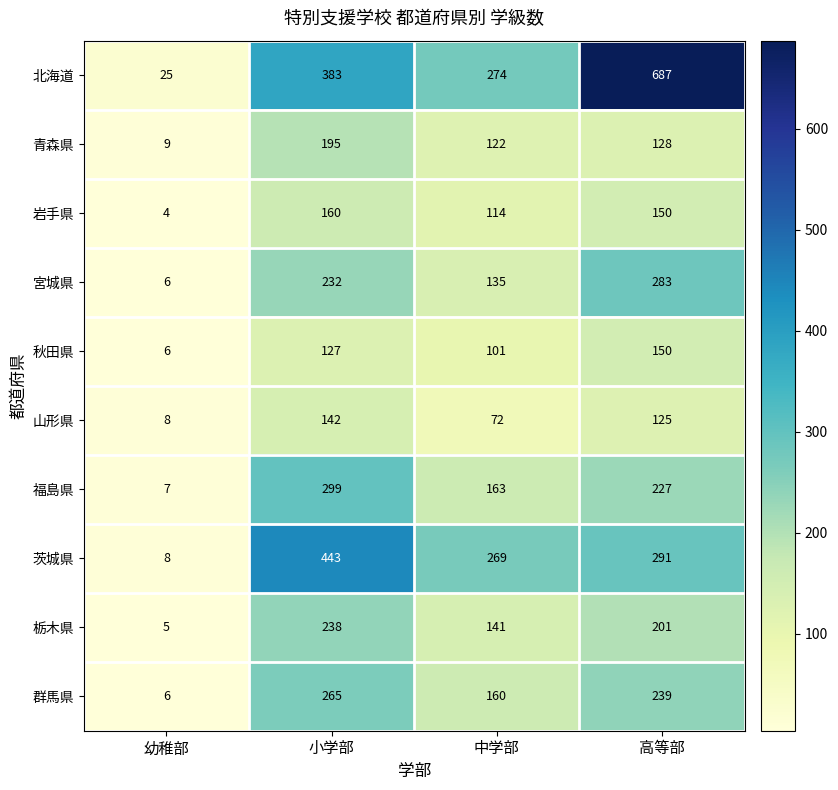

How many values in the 山形県 series are below 125?

2